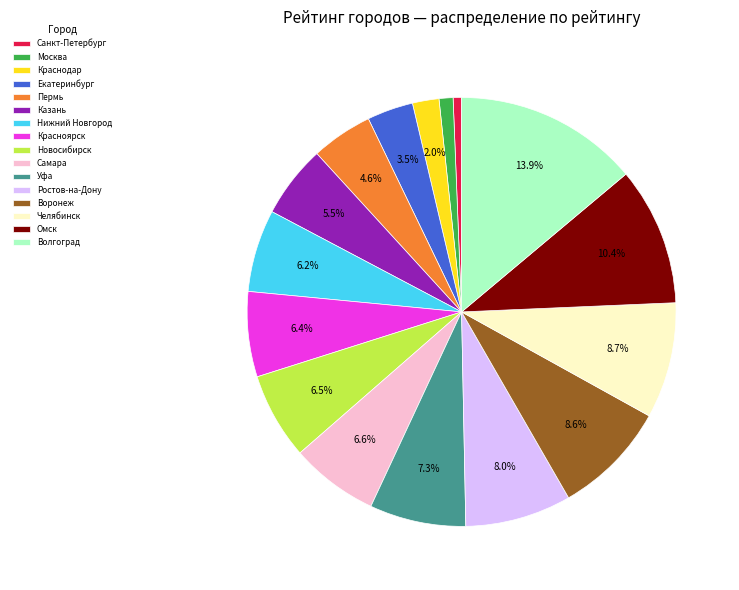

Which category has the biggest portion of the pie?

Волгоград